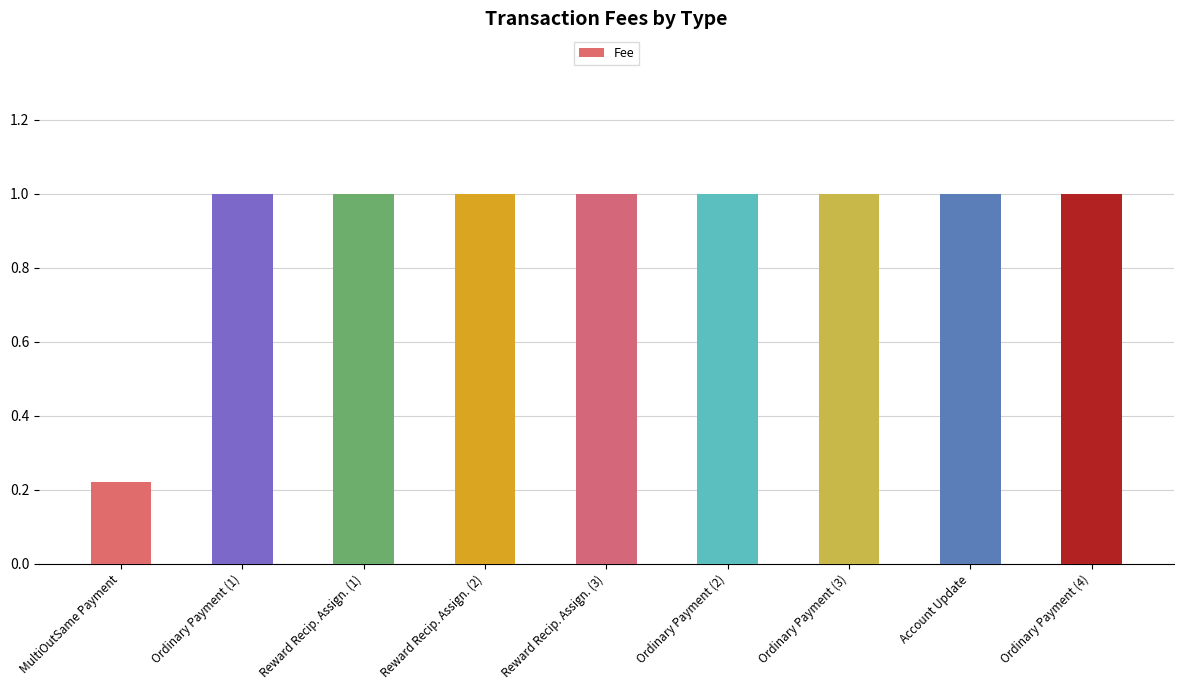

Which category has the lowest value across all series?

MultiOutSame Payment